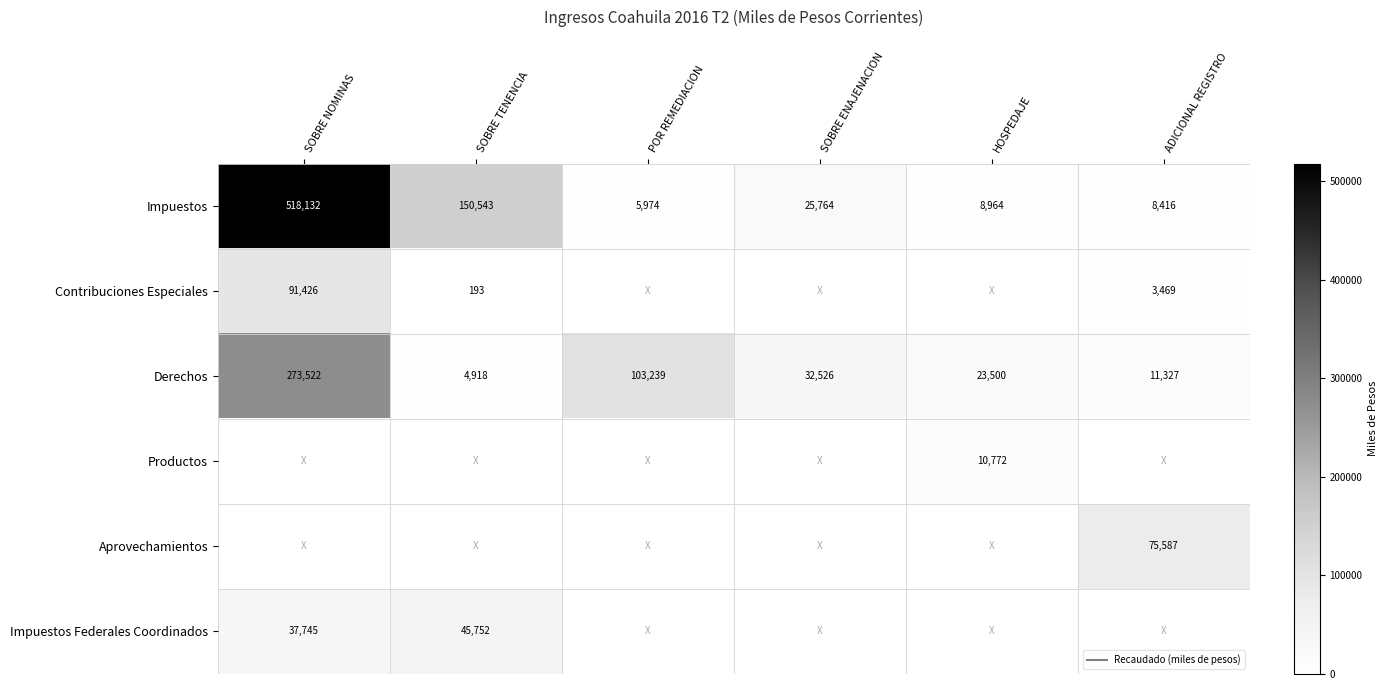

True or false: Productos has a value of 0.0 at POR REMEDIACION.

True